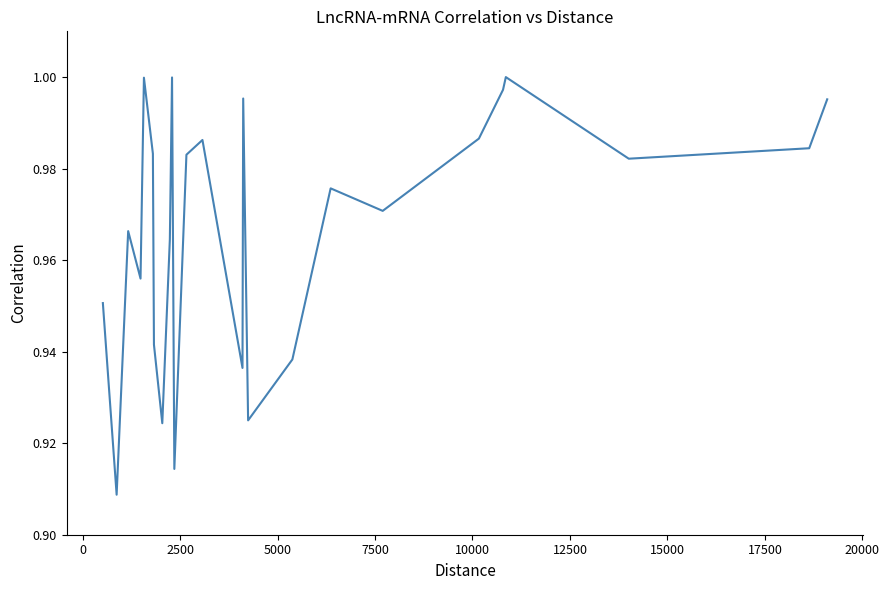

True or false: the data has more than 2 interior local peaks.

True